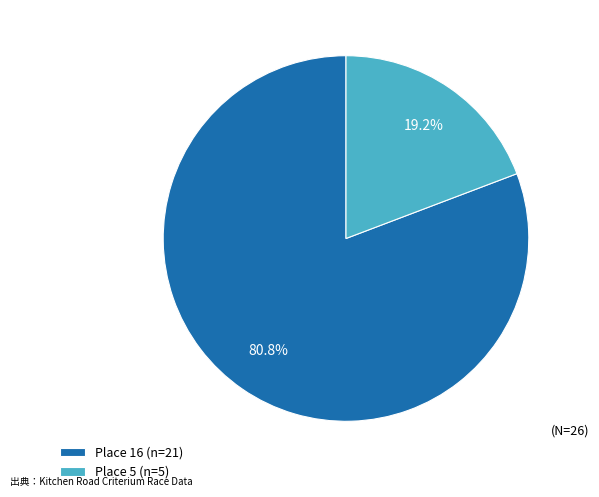

Do Place 5 and Place 16 together represent more than half of the pie?

Yes